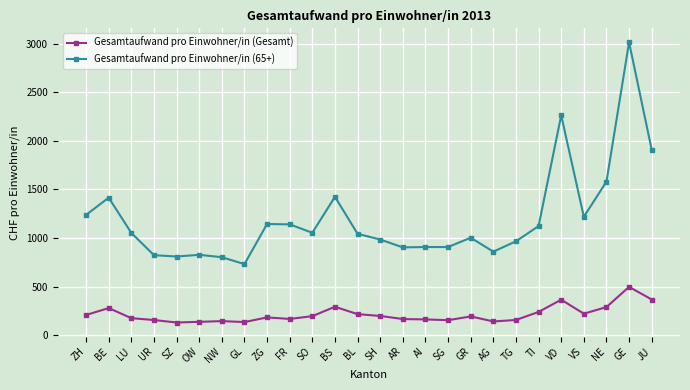

At which label does Gesamtaufwand pro Einwohner/in (65+) reach its peak?

GE